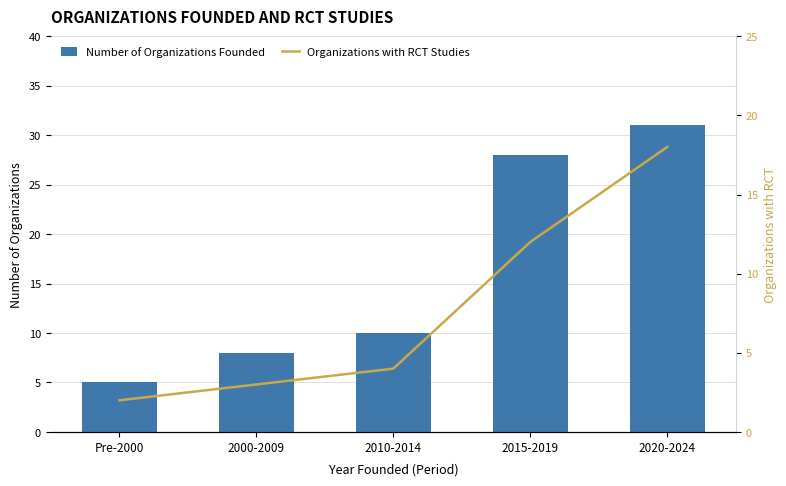

List the labels in order of Number of Organizations Founded value, largest first.

2020-2024, 2015-2019, 2010-2014, 2000-2009, Pre-2000